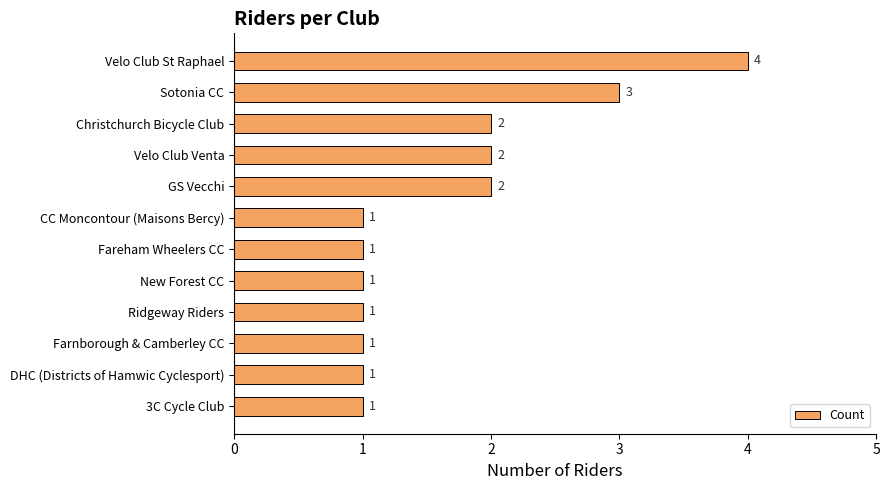

What is the value of the 10th bar from the top?

1